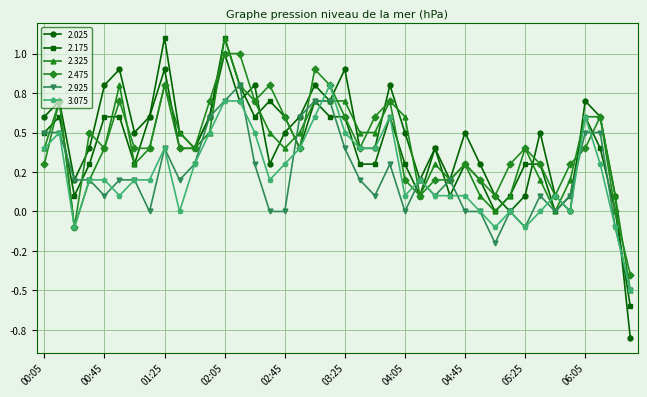

Rank the categories by 2.925 value from highest to lowest.

02:15, 02:05, 03:05, 03:15, 01:55, 02:55, 00:05, 00:15, 06:05, 06:15, 01:25, 03:25, 01:45, 02:25, 03:55, 00:25, 00:35, 00:55, 01:05, 01:35, 03:35, 04:15, 04:35, 00:45, 03:45, 04:25, 05:35, 05:55, 01:15, 02:35, 02:45, 04:05, 04:45, 04:55, 05:15, 05:45, 05:25, 06:25, 05:05, 06:35